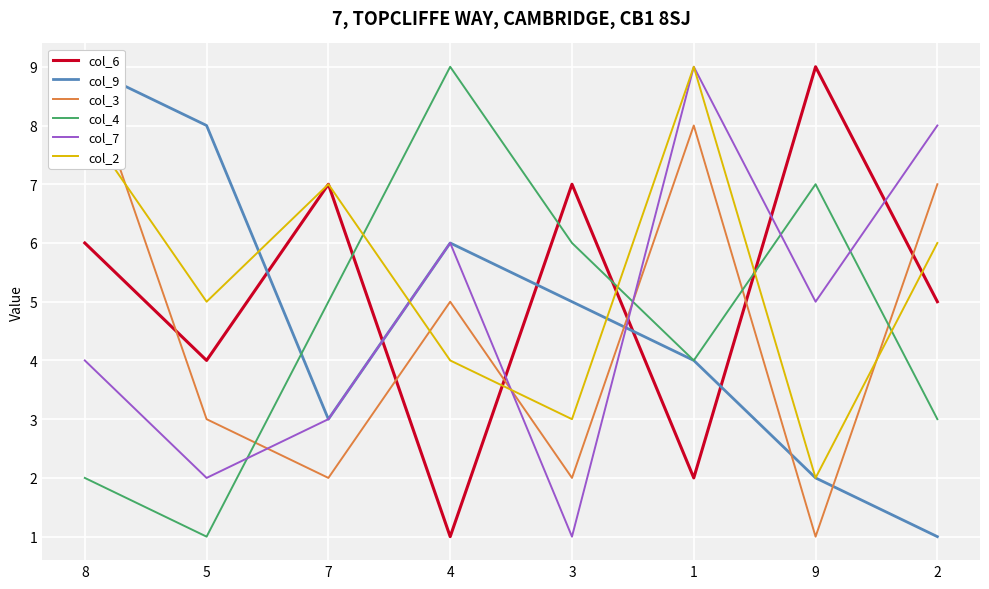

Where is the first local minimum for col_7?

5